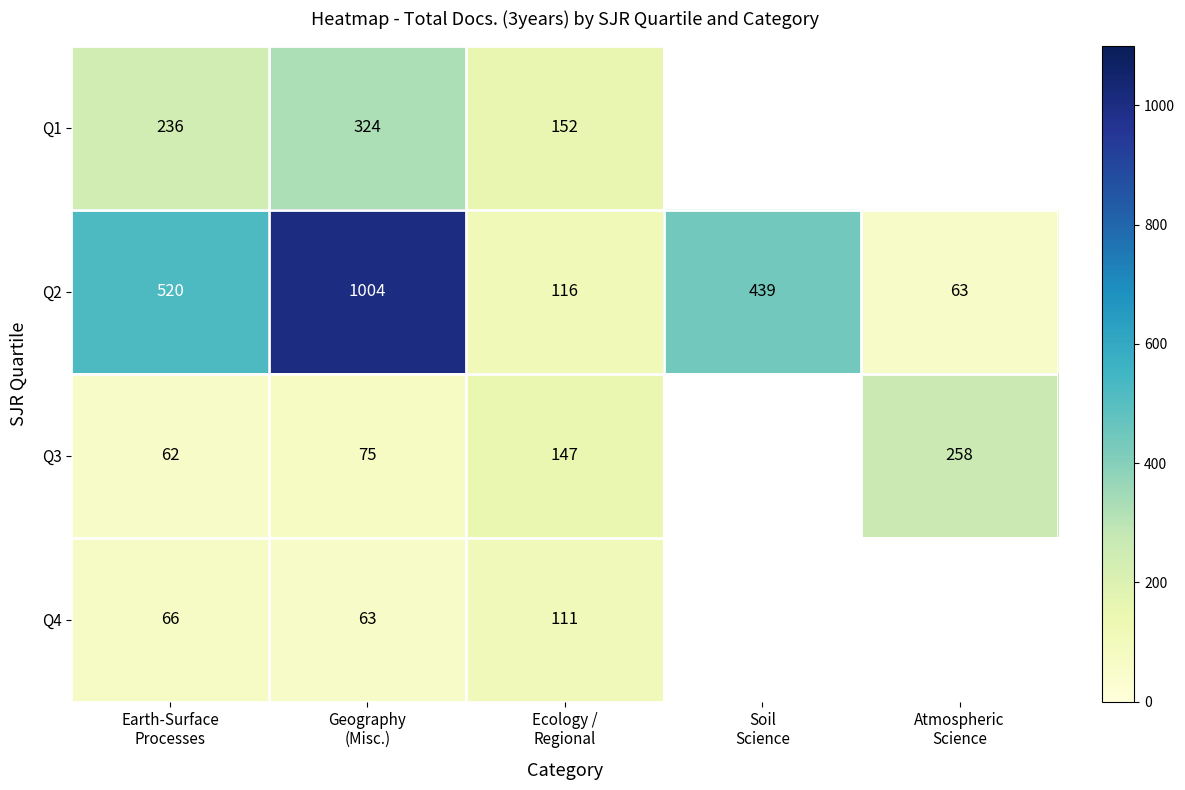

What is the spread (max minus min) of values at Ecology /
Regional?

41